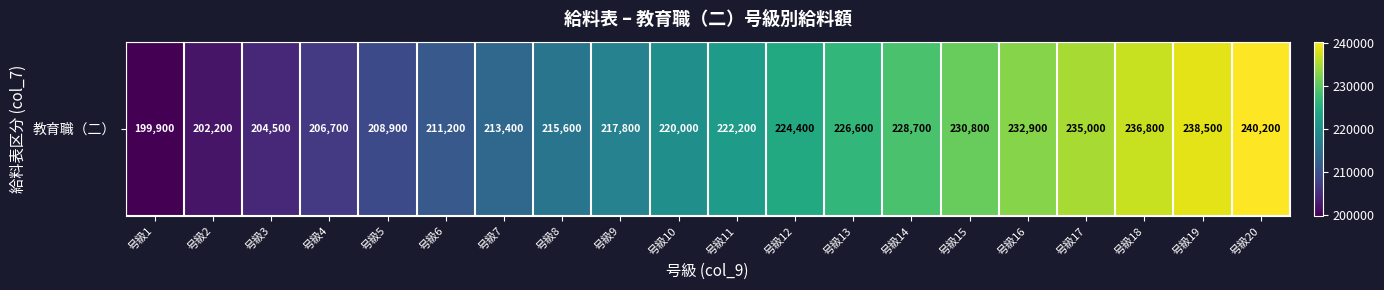

True or false: the data shows 271666 at 号級2.

False